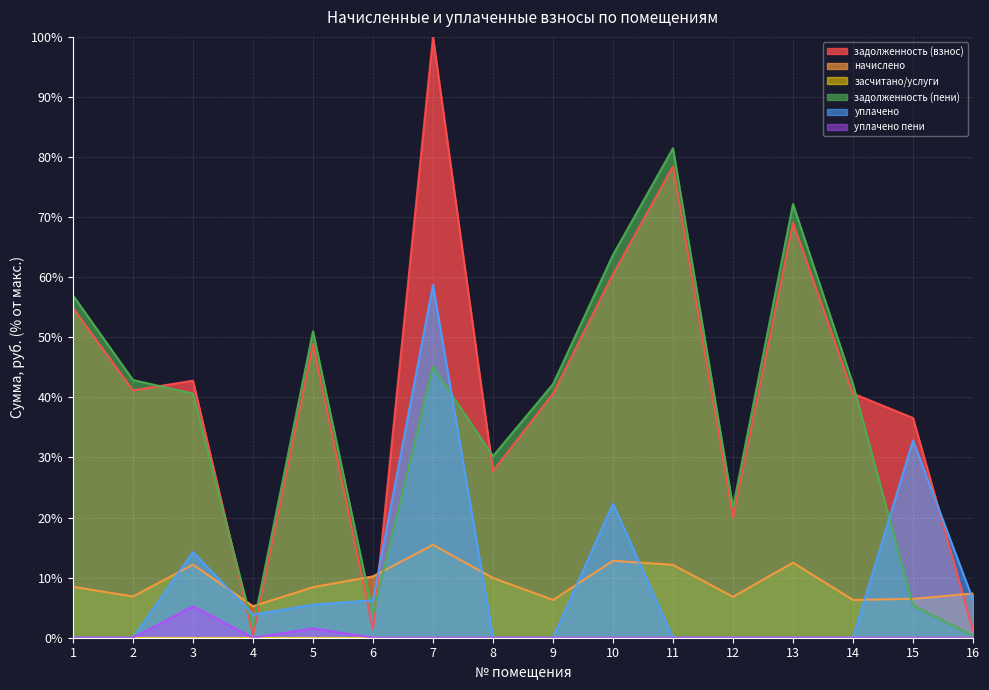

Reading right to left, extract all data points from this chart.

задолженность (взнос): 16=1.2	15=36.6	14=40.6	13=69.1	12=20.0	11=78.4	10=60.5	9=40.6	8=27.7	7=100.0	6=1.4	5=48.9	4=0.4	3=42.8	2=41.2	1=54.9
начислено: 16=7.4	15=6.5	14=6.3	13=12.5	12=6.8	11=12.1	10=12.8	9=6.3	8=9.9	7=15.5	6=10.2	5=8.4	4=5.2	3=12.2	2=6.9	1=8.5
задолженность (пени): 16=0.3	15=5.4	14=42.2	13=72.2	12=21.7	11=81.5	10=63.7	9=42.2	8=30.2	7=45.1	6=4.0	5=51.0	4=1.7	3=40.6	2=42.9	1=57.0
уплачено: 16=6.3	15=32.8	14=0.0	13=0.0	12=0.0	11=0.0	10=22.3	9=0.0	8=0.0	7=58.7	6=6.2	5=5.5	4=3.8	3=14.3	2=0.0	1=0.0
уплачено пени: 16=0.0	15=0.0	14=0.0	13=0.0	12=0.0	11=0.0	10=0.0	9=0.0	8=0.0	7=0.0	6=0.0	5=1.6	4=0.0	3=5.2	2=0.0	1=0.0